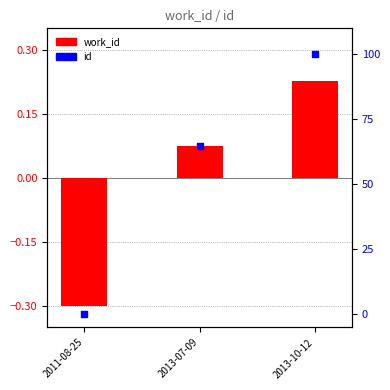

At which category is the sum across all series the highest?

2013-10-12